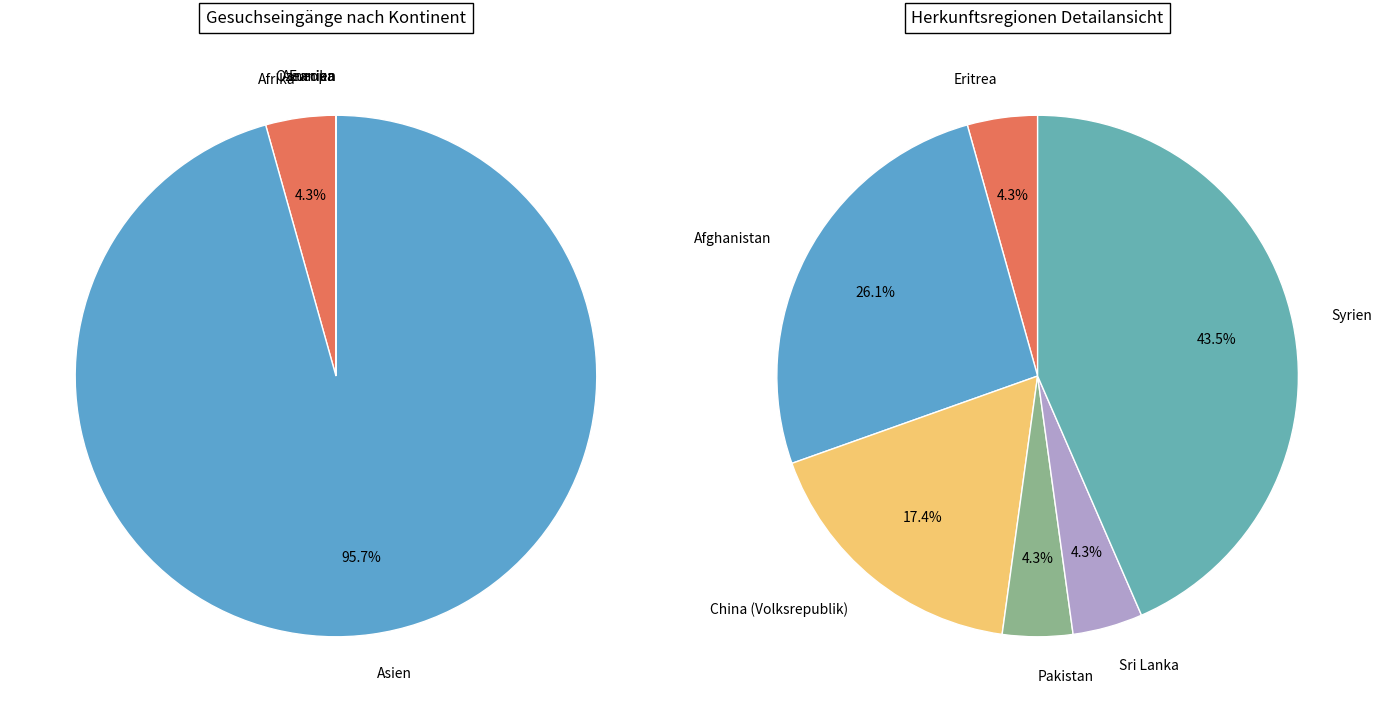

What is the change in value from Afrika to Ozeanien?

-1